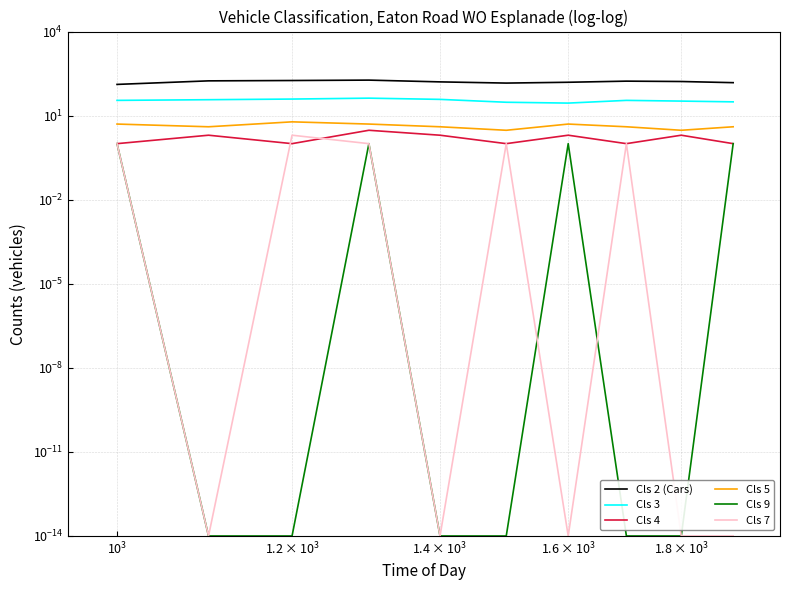

Reading left to right, transcribe all the data shown in this chart.

Cls 2 (Cars): 130.0	174.0	179.0	185.0	160.0	145.0	155.0	170.0	165.0	150.0
Cls 3: 35.0	37.0	39.0	42.0	38.0	30.0	28.0	35.0	33.0	31.0
Cls 4: 1.0	2.0	1.0	3.0	2.0	1.0	2.0	1.0	2.0	1.0
Cls 5: 5.0	4.0	6.0	5.0	4.0	3.0	5.0	4.0	3.0	4.0
Cls 9: 1.0	0.0	0.0	1.0	0.0	0.0	1.0	0.0	0.0	1.0
Cls 7: 1.0	0.0	2.0	1.0	0.0	1.0	0.0	1.0	0.0	0.0